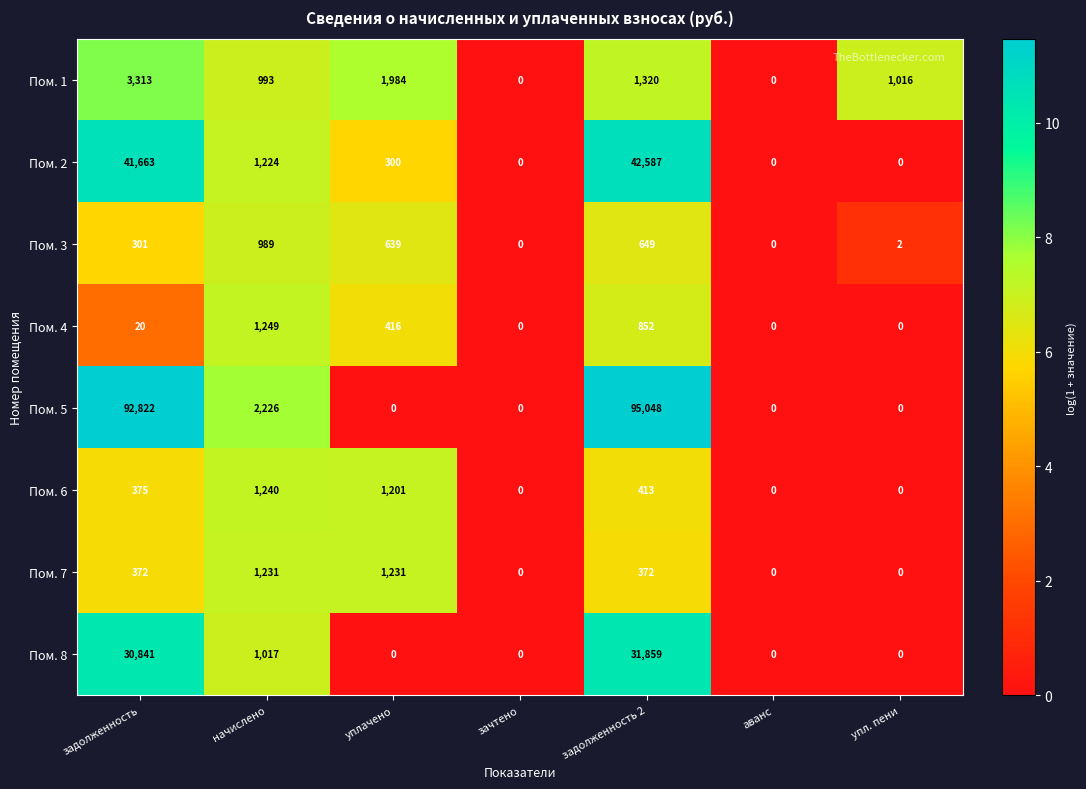

Between уплачено and упл. пени, which series saw the biggest shift?

Пом. 7